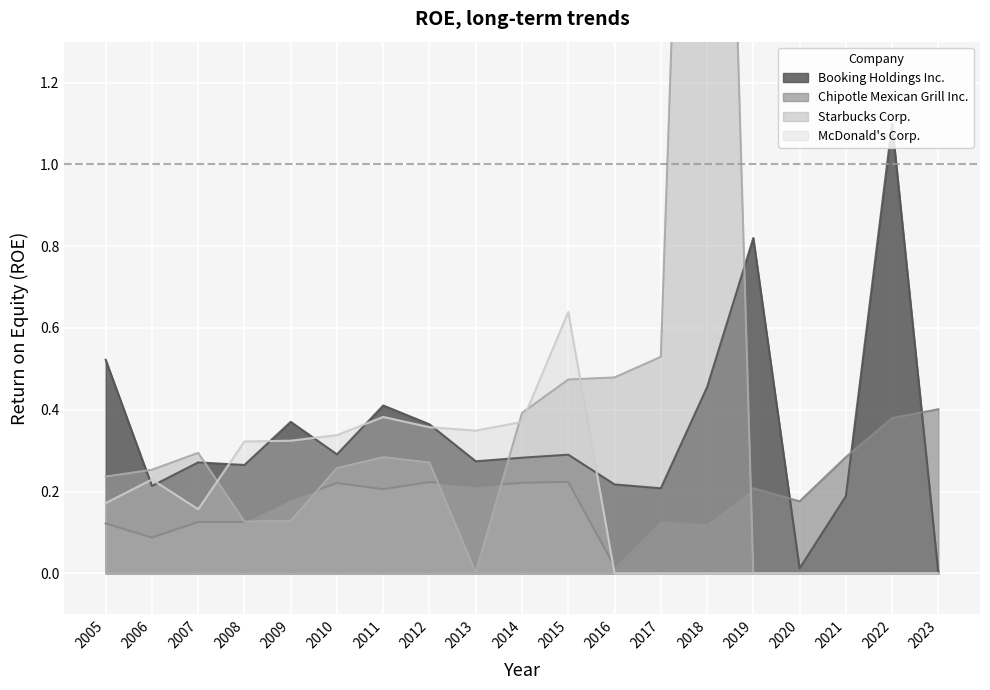

What is the difference between the highest and lowest values at 2015?

0.4